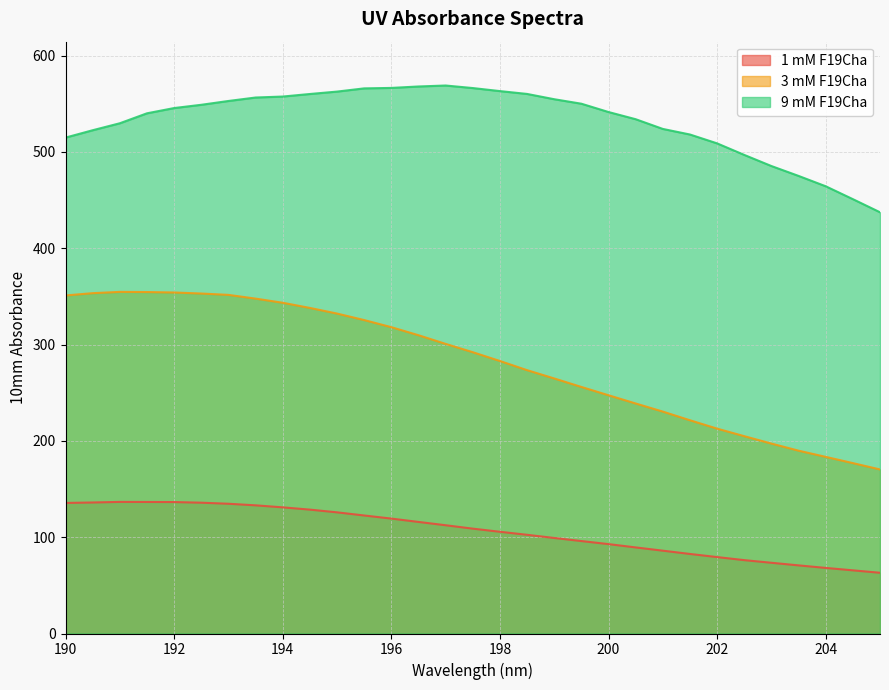

Rank the series at 199 from highest to lowest value.

9 mM F19Cha, 3 mM F19Cha, 1 mM F19Cha